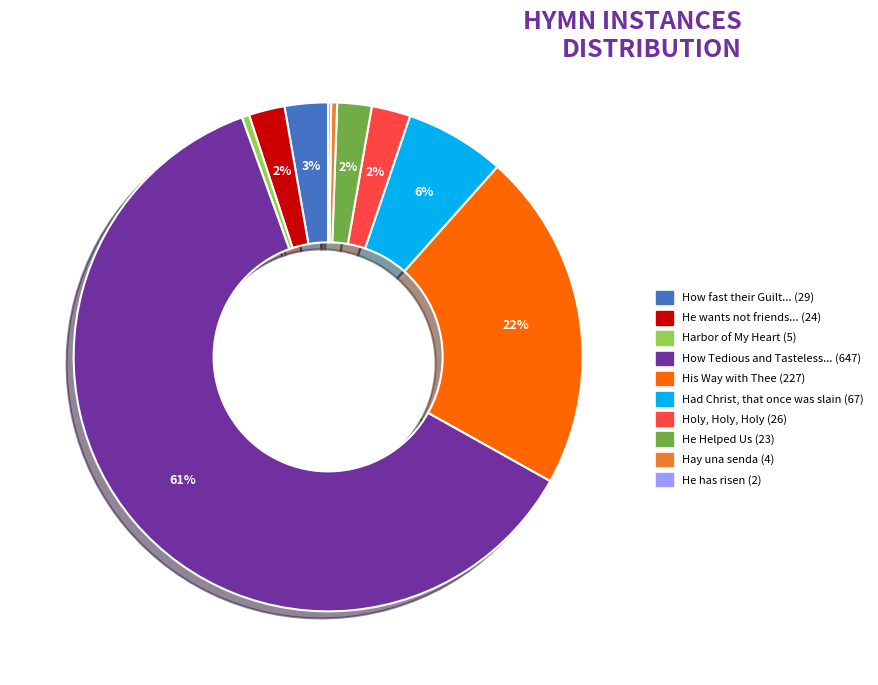

Does any single category account for the majority?

Yes